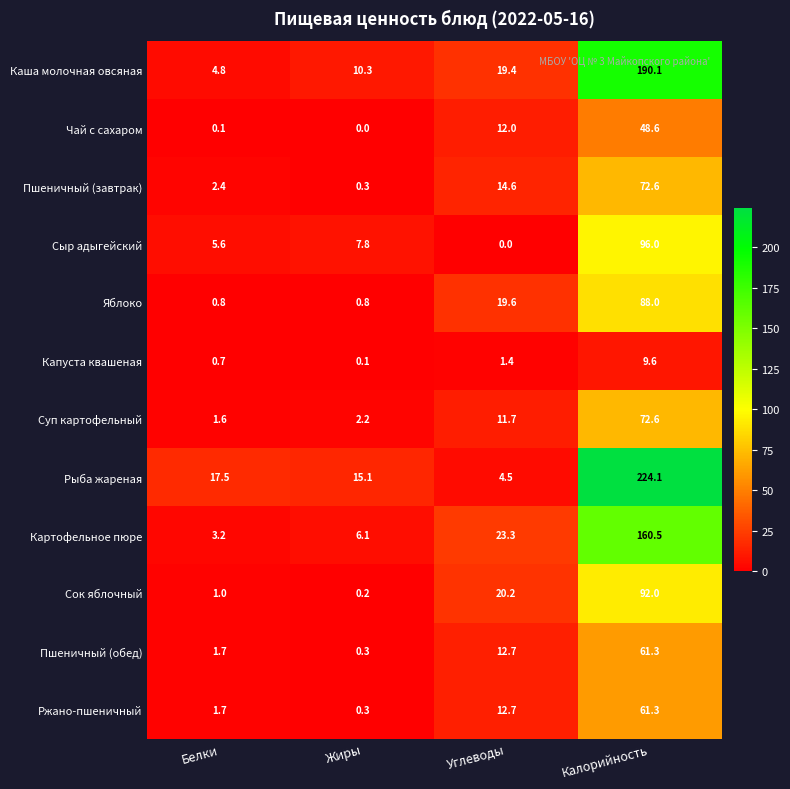

What is the difference between the highest and lowest values at Белки?

17.4